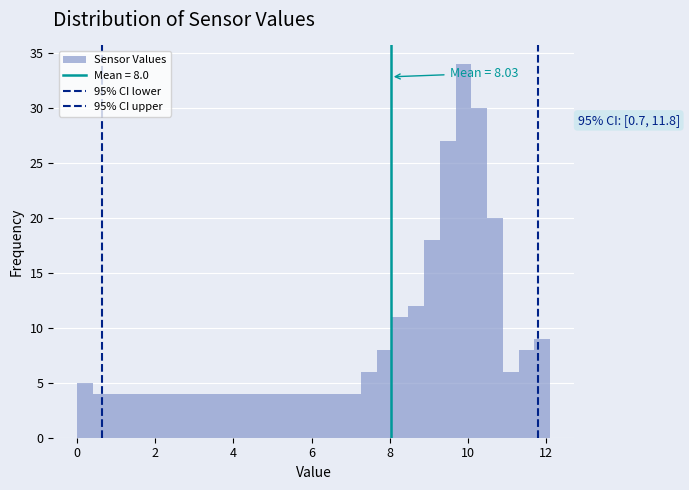

Read against the x-axis, roughly where is the centre of the tallest bar?

9.8